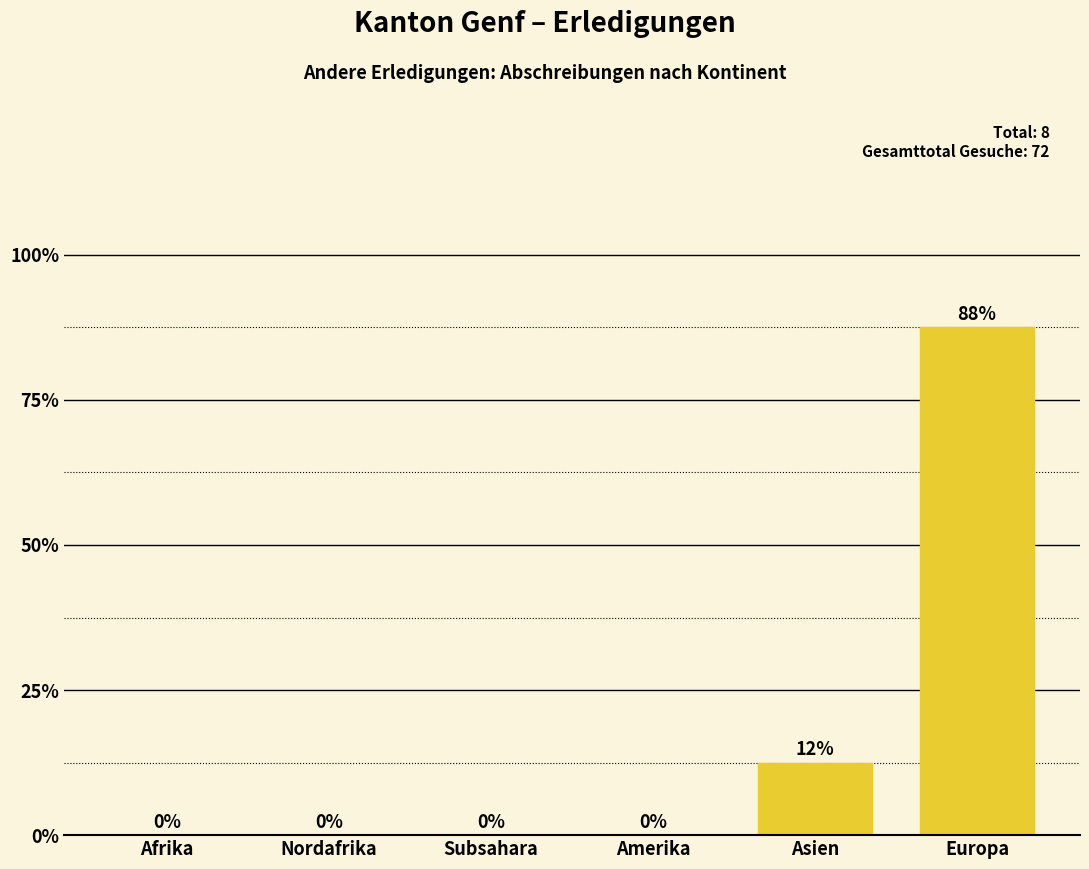

Are the bars horizontal?

No